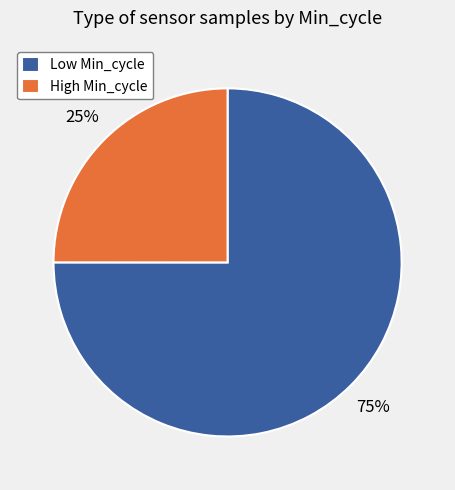

Is there a majority slice in this chart?

Yes